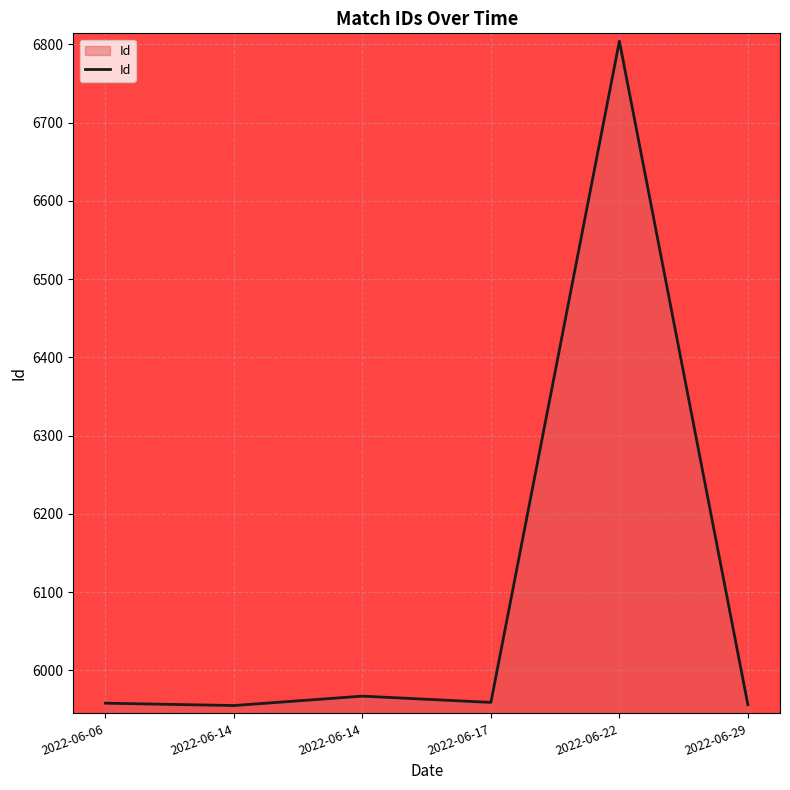

What is the difference between the maximum and second lowest values?

848